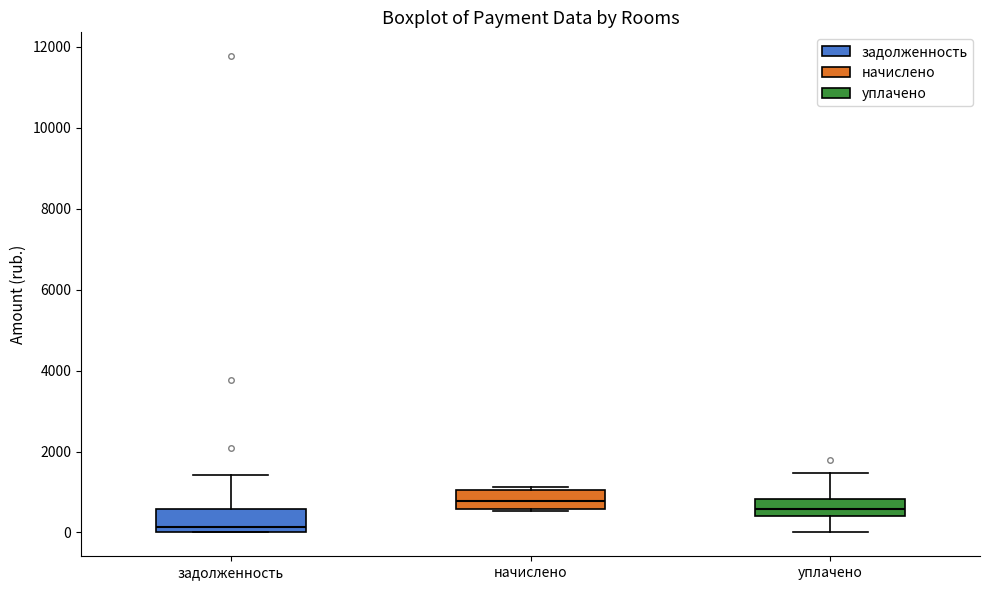

Reading left to right, read every box against the y-axis: the position of its median line, the range the box covers, and the ends of its whiskers. The values are not printed on the chart, so give them approximately, as read against the axis.

задолженность: median 200, box 0 to 600, whiskers 0 to 1400
начислено: median 800, box 600 to 1000, whiskers 600 to 1200
уплачено: median 600, box 400 to 800, whiskers 0 to 1400